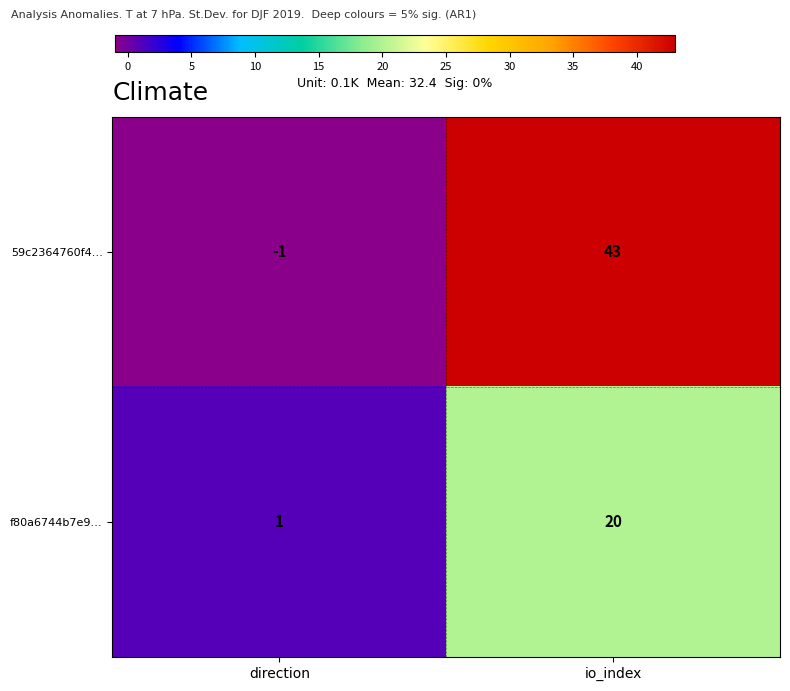

True or false: f80a6744b7e9… has a value of 1 at direction.

True